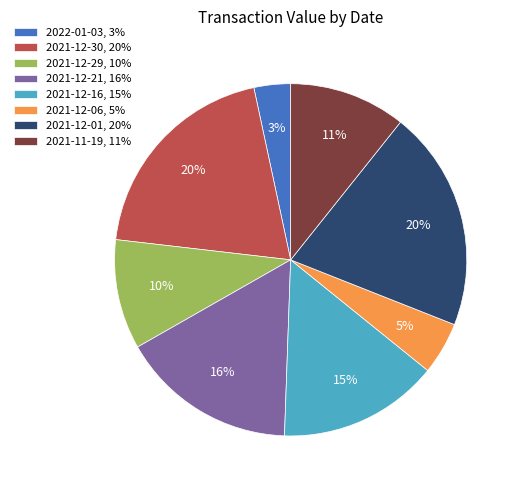

What is the ratio of the value at 2021-12-06, 5% to the value at 2021-12-16, 15%?

0.3